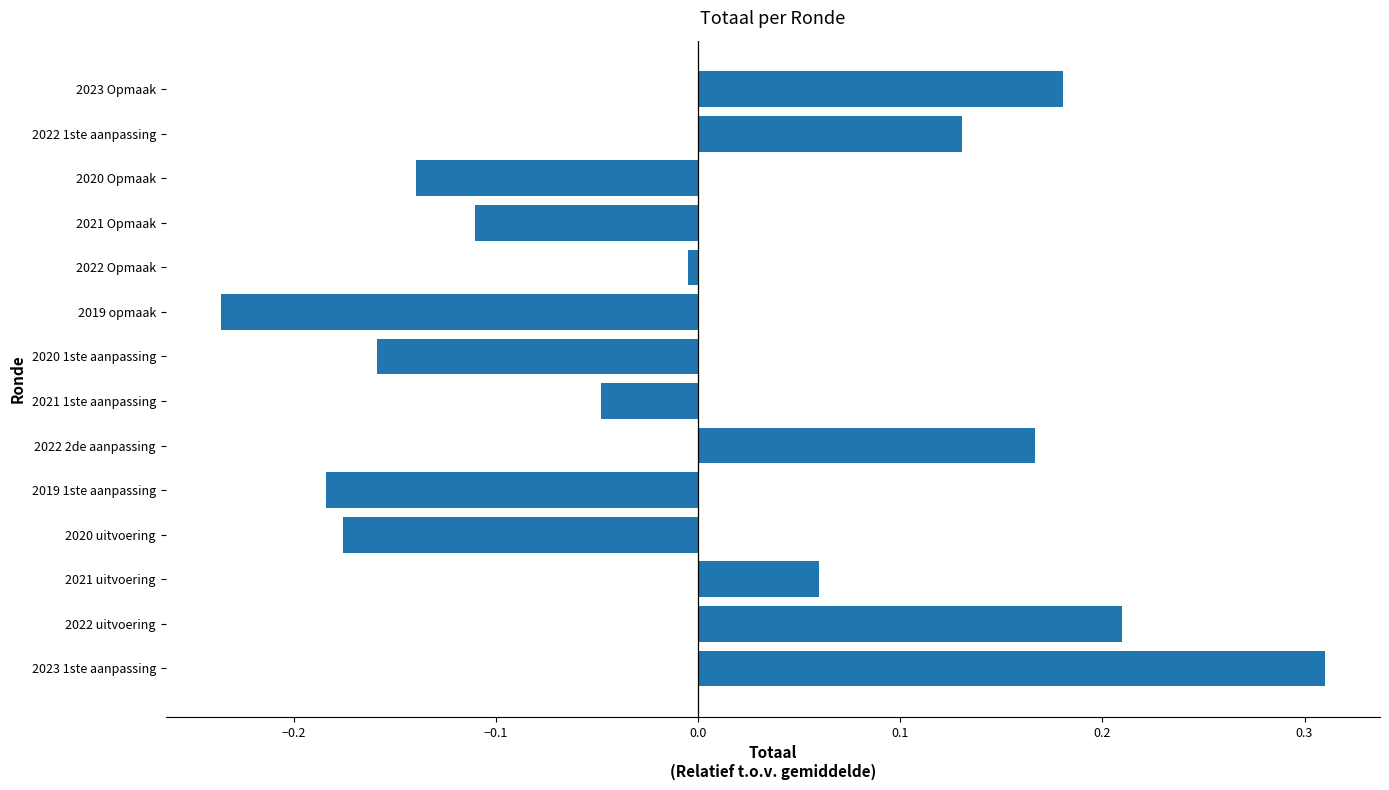

Which label corresponds to the largest value in the chart?

2023 1ste aanpassing